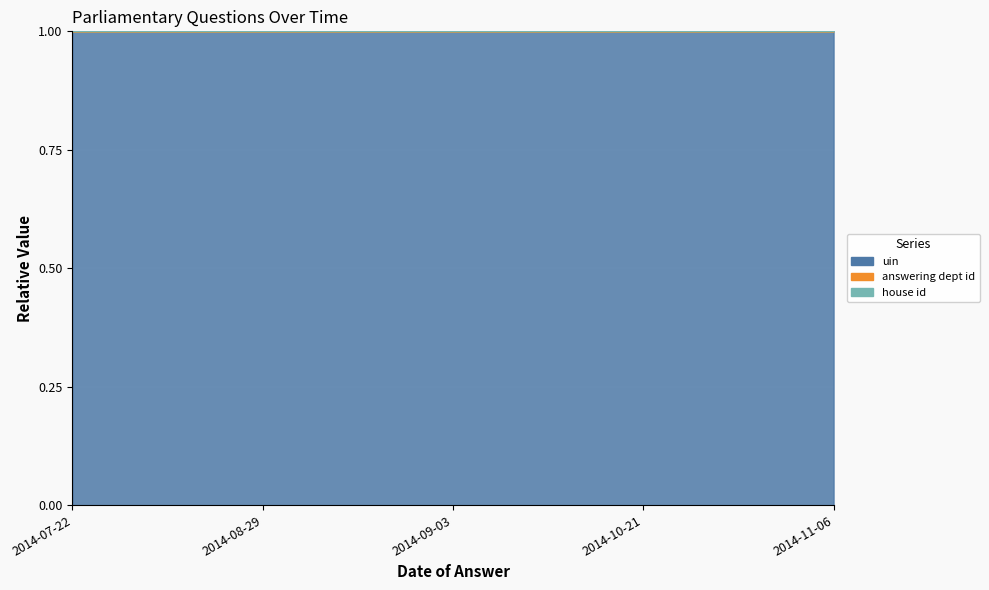

How many categories are shown in the chart?

5